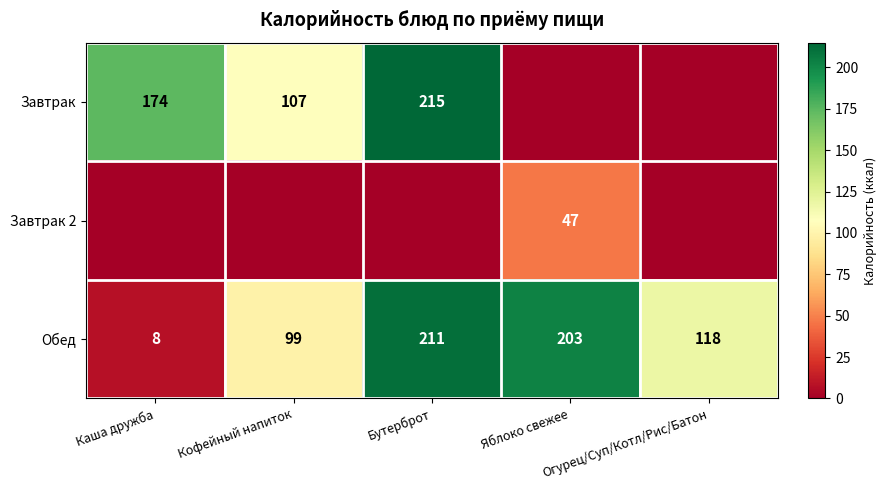

What is the difference between the maximum and minimum values in the Обед series?

203